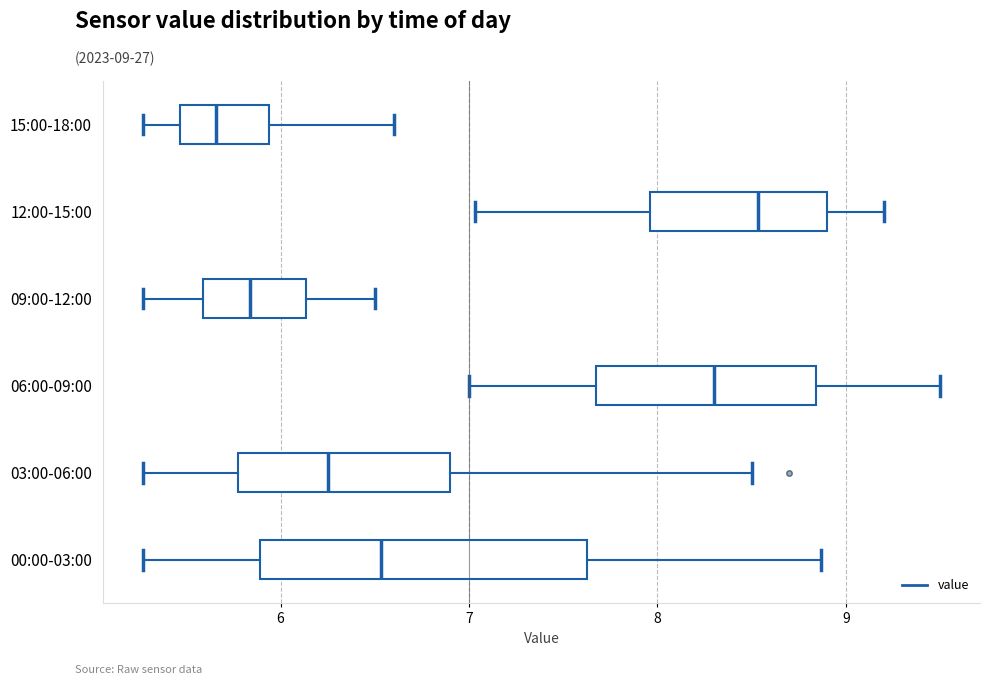

Where does the median line of the box for 06:00-09:00 sit on the x-axis? The values are not printed on the chart, so give them approximately, as read against the axis.

8.3